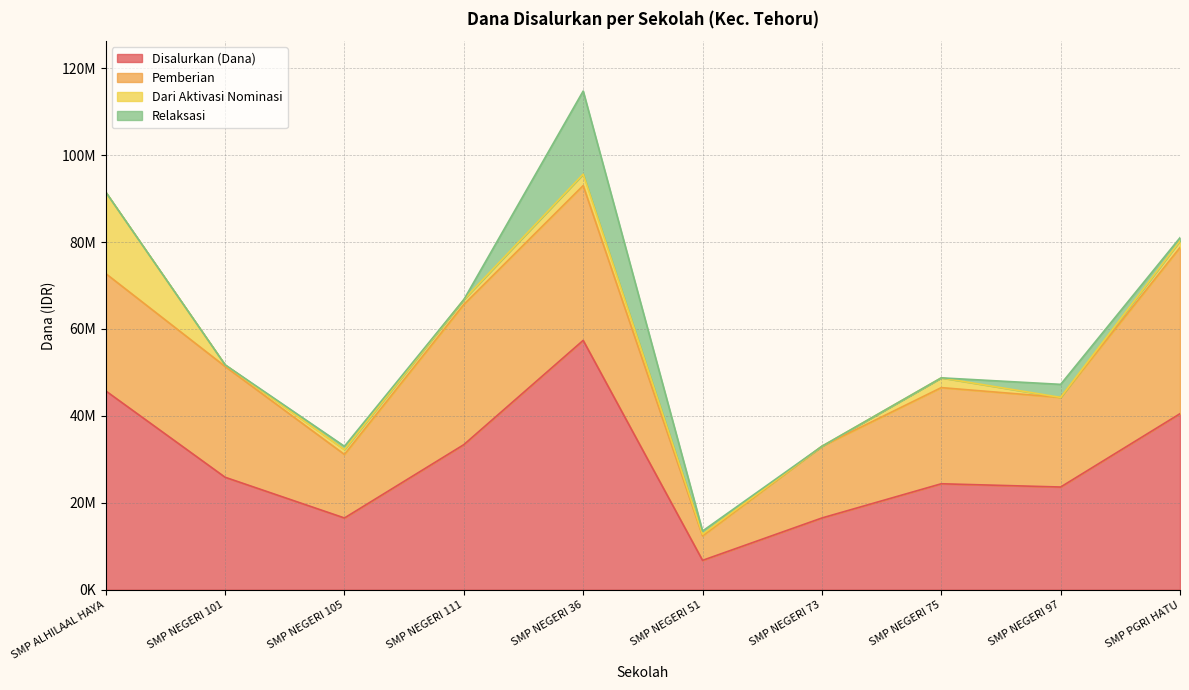

Which category has the lowest value across all series?

SMP NEGERI 73